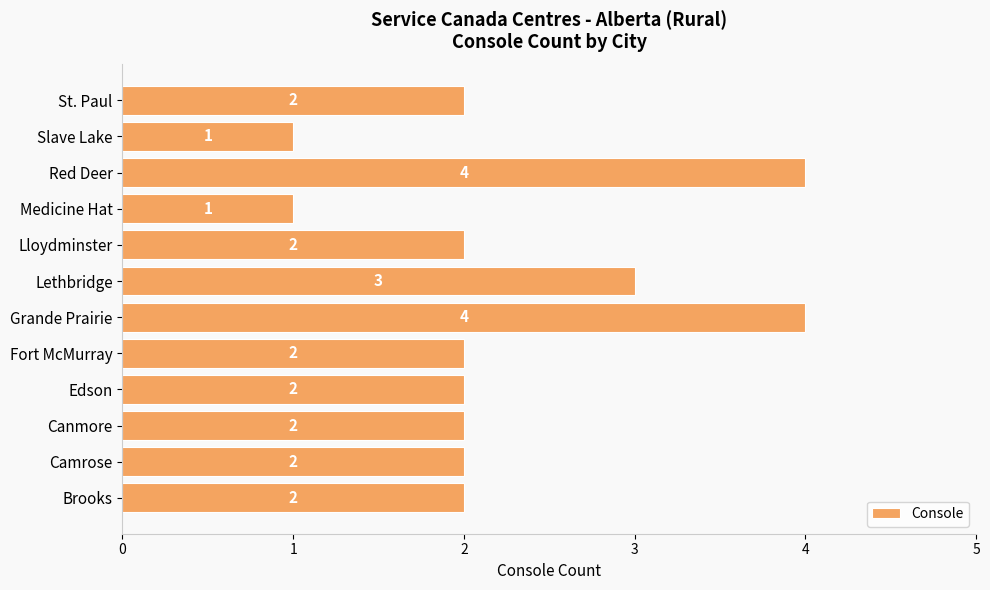

What is the ratio of the value at Lethbridge to the value at Canmore?

1.5